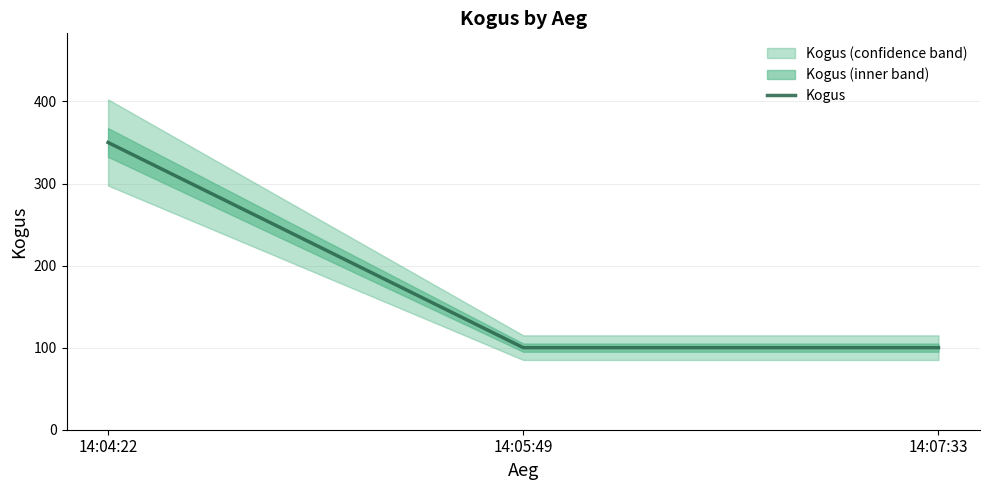

What is the smallest value displayed?

100